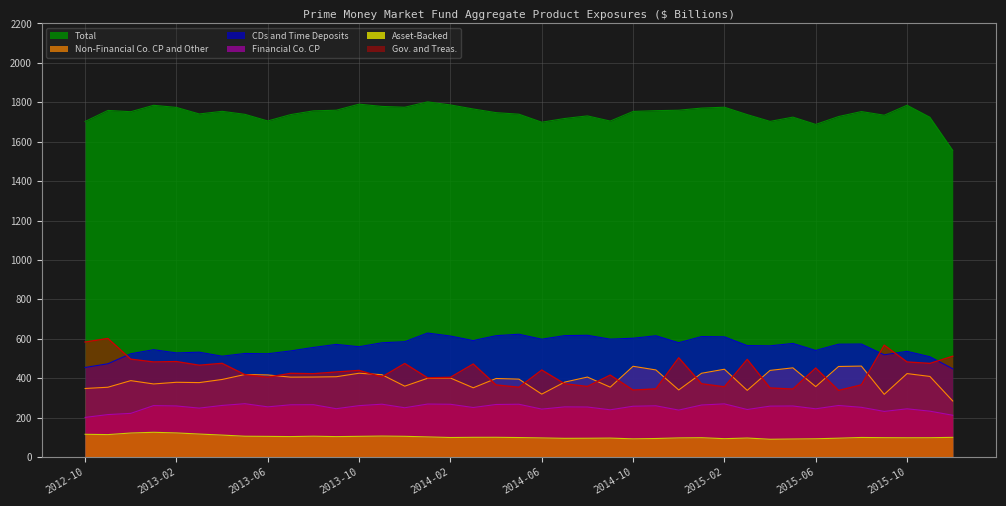

Does the chart have visible grid lines?

Yes